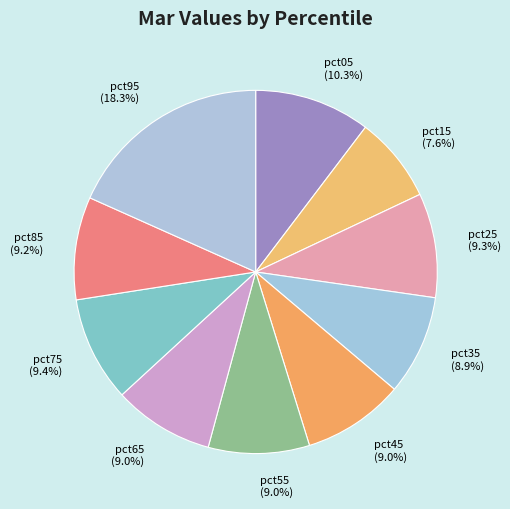

Is there any slice that represents more than half of the pie?

No